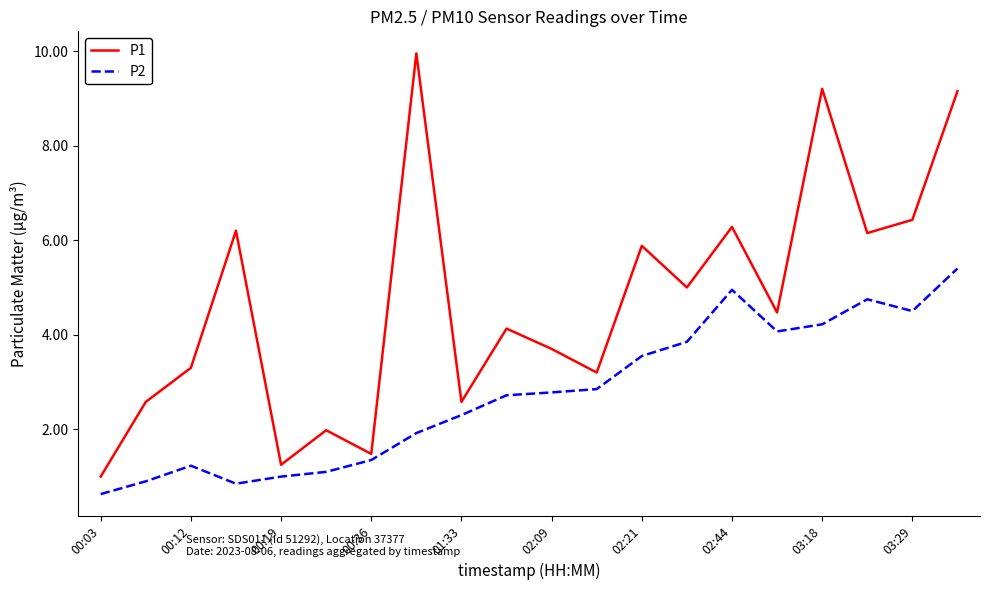

List the series in order of their overall mean, lowest first.

P2, P1